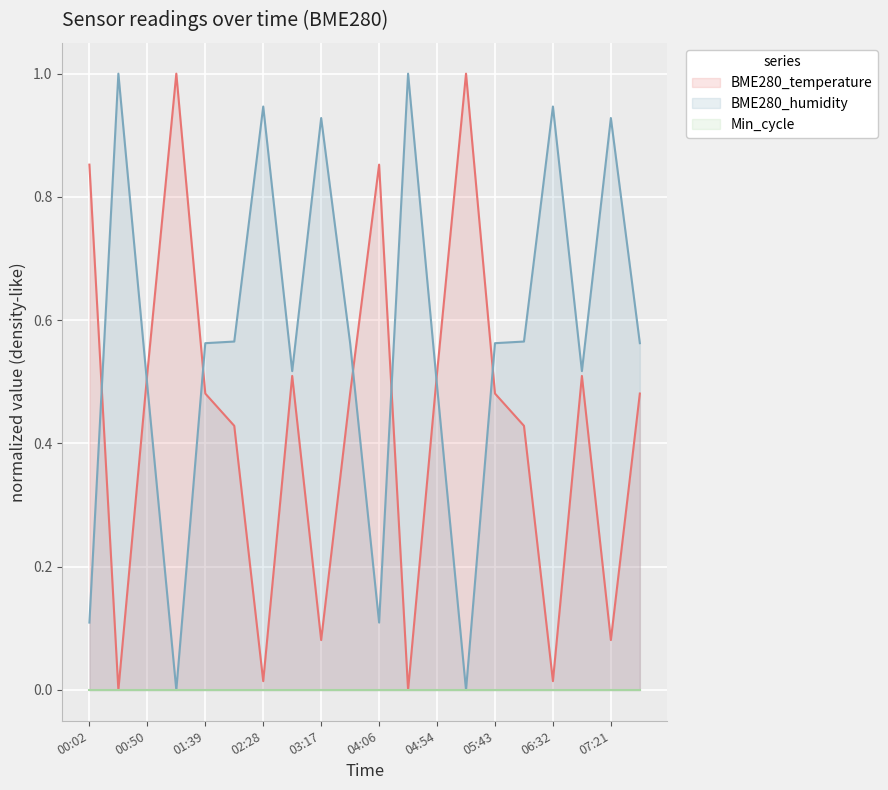

Which series has the largest total across all categories?

BME280_humidity